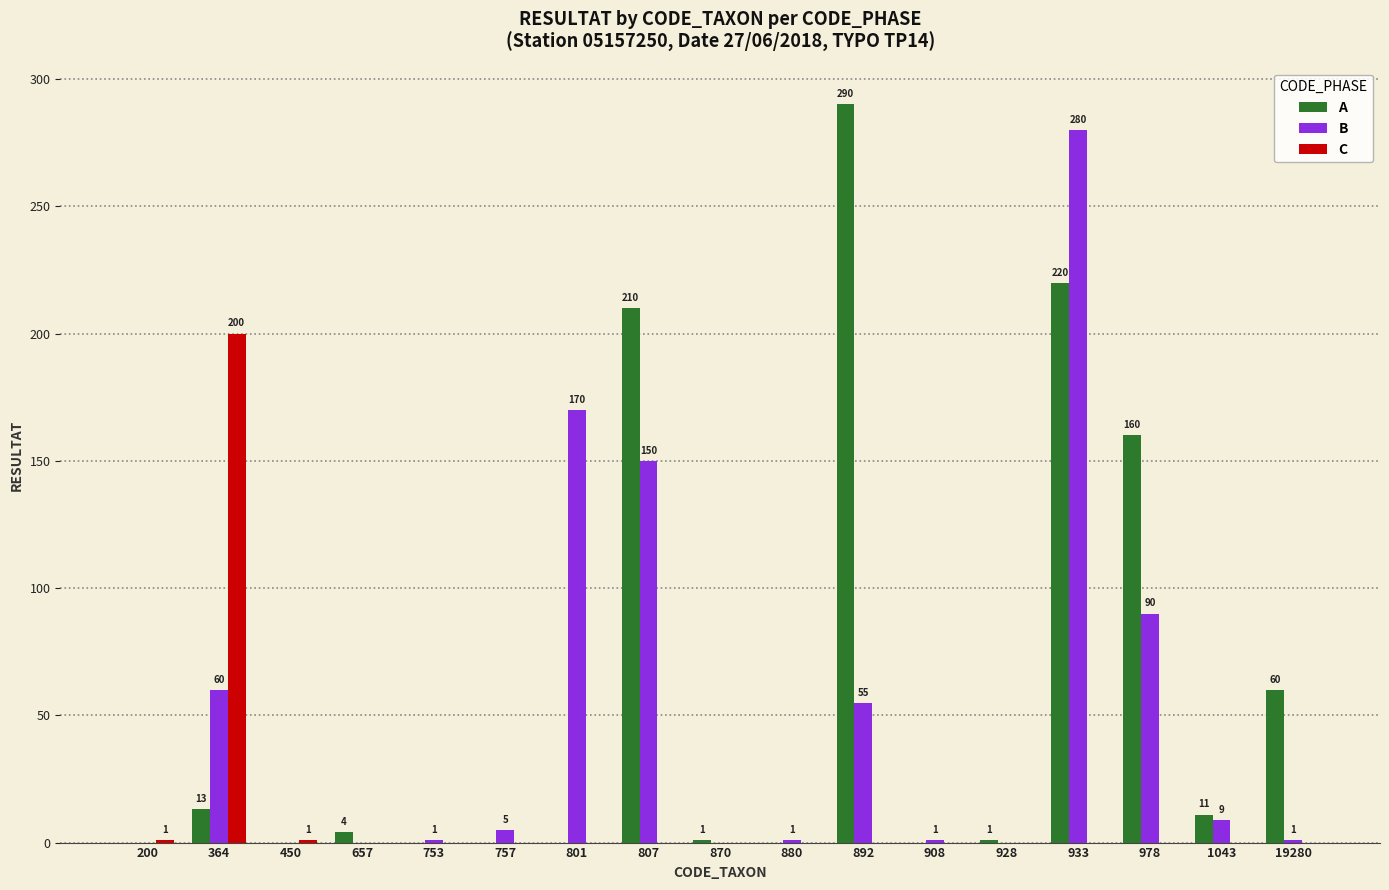

What is the sum of all A values?

970